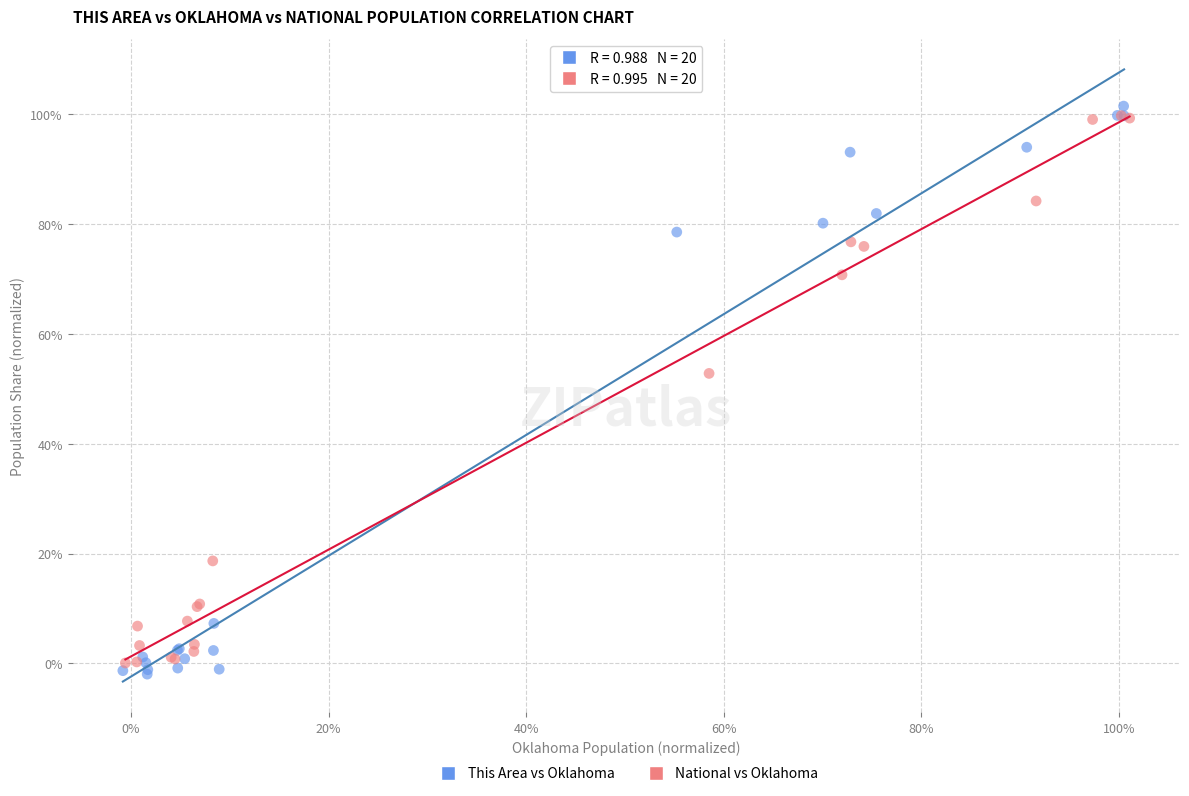

Which series contains the highest Y value?

This Area vs Oklahoma